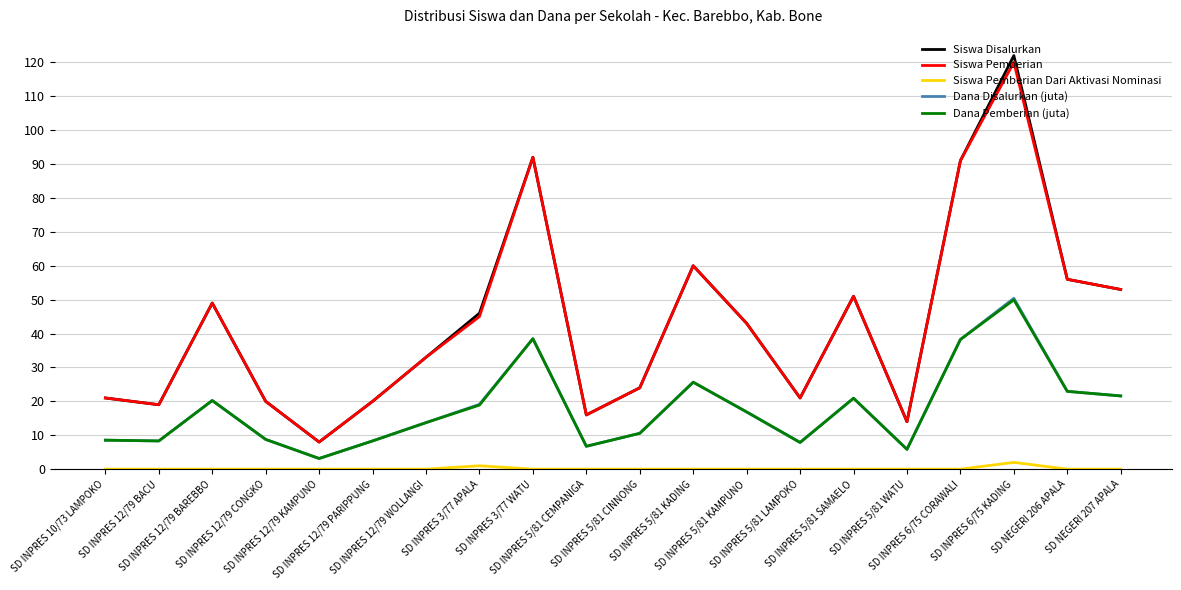

True or false: Siswa Pemberian and Dana Disalurkan (juta) intersect in this chart.

False